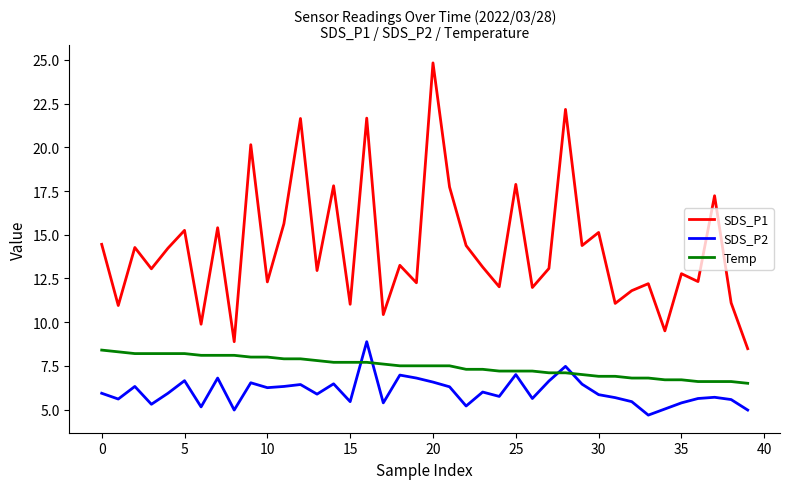

Rank the series by their maximum value, from lowest to highest.

Temp, SDS_P2, SDS_P1